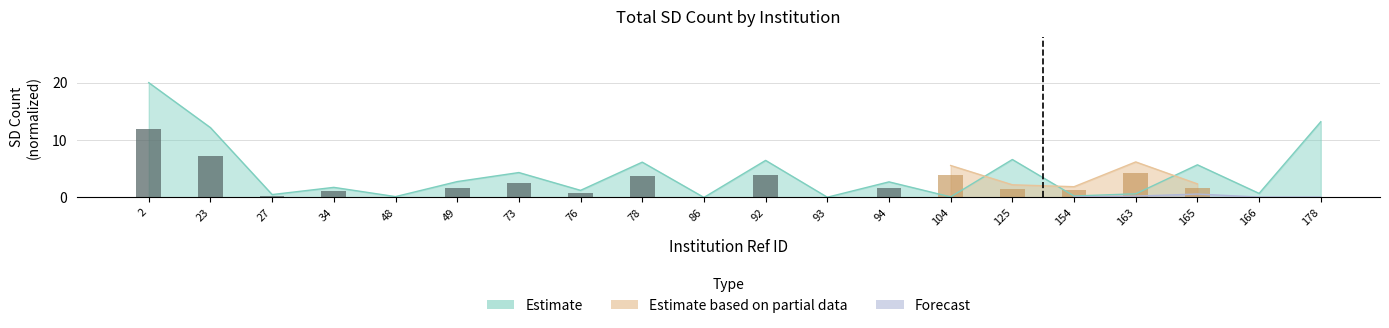

What is the difference between the second highest and second lowest values?

13.1